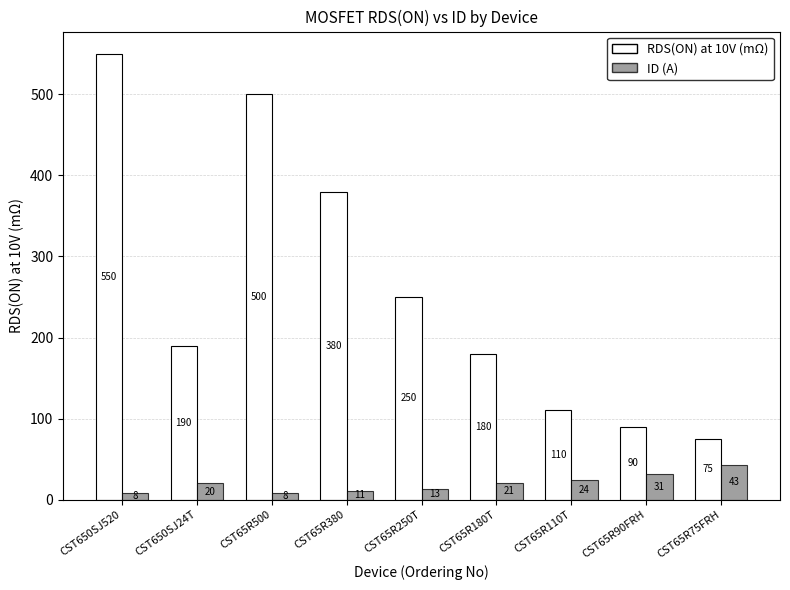

What is the sum of the RDS(ON) at 10V (mΩ) values at CST65R180T and CST65R250T?

430